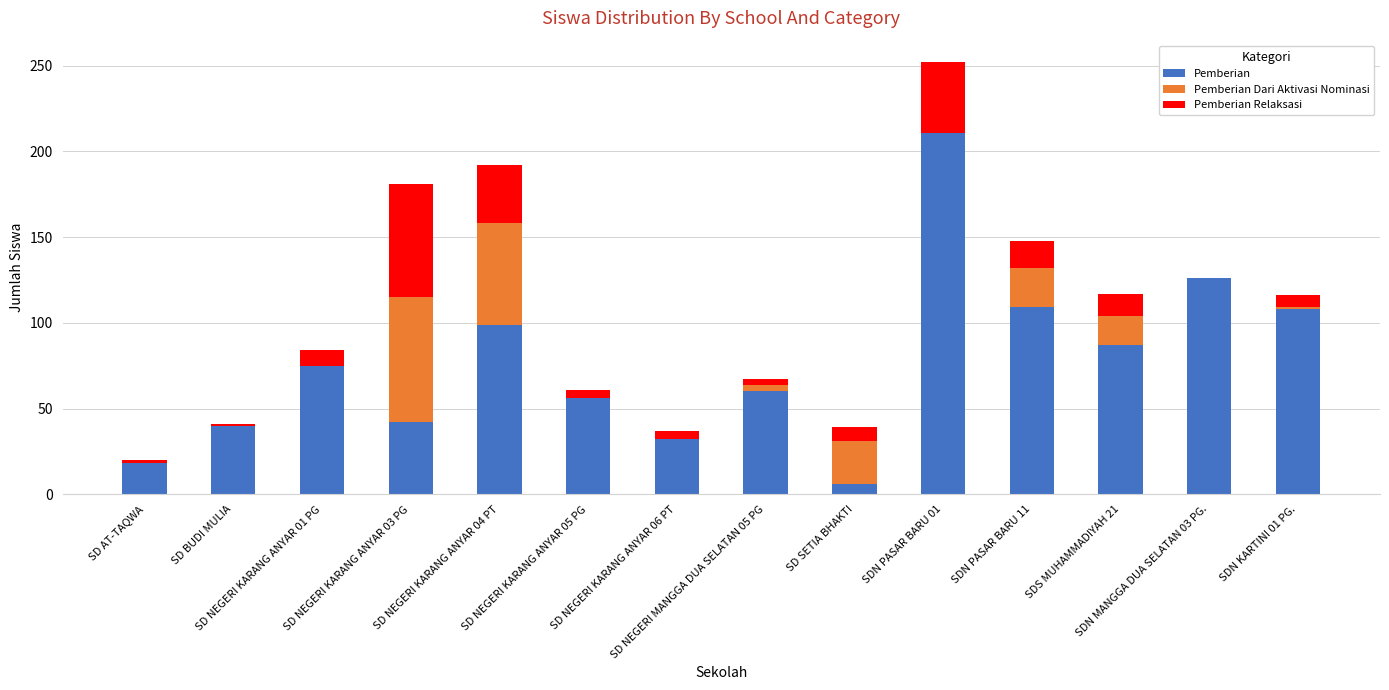

What are all the series names shown in the legend?

Pemberian, Pemberian Dari Aktivasi Nominasi, Pemberian Relaksasi